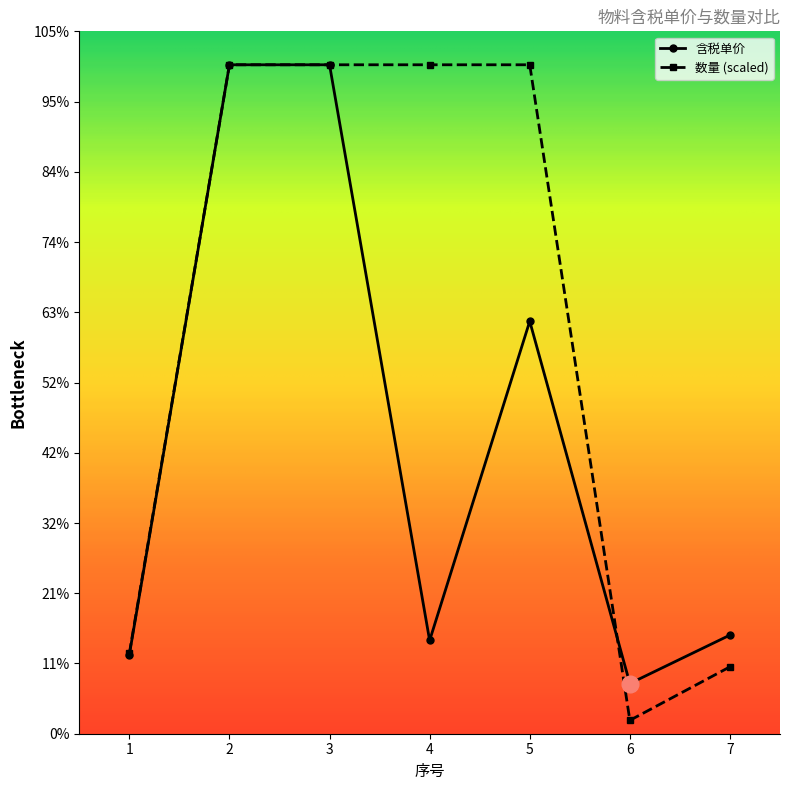

What are all the series names shown in the legend?

含税单价, 数量 (scaled)